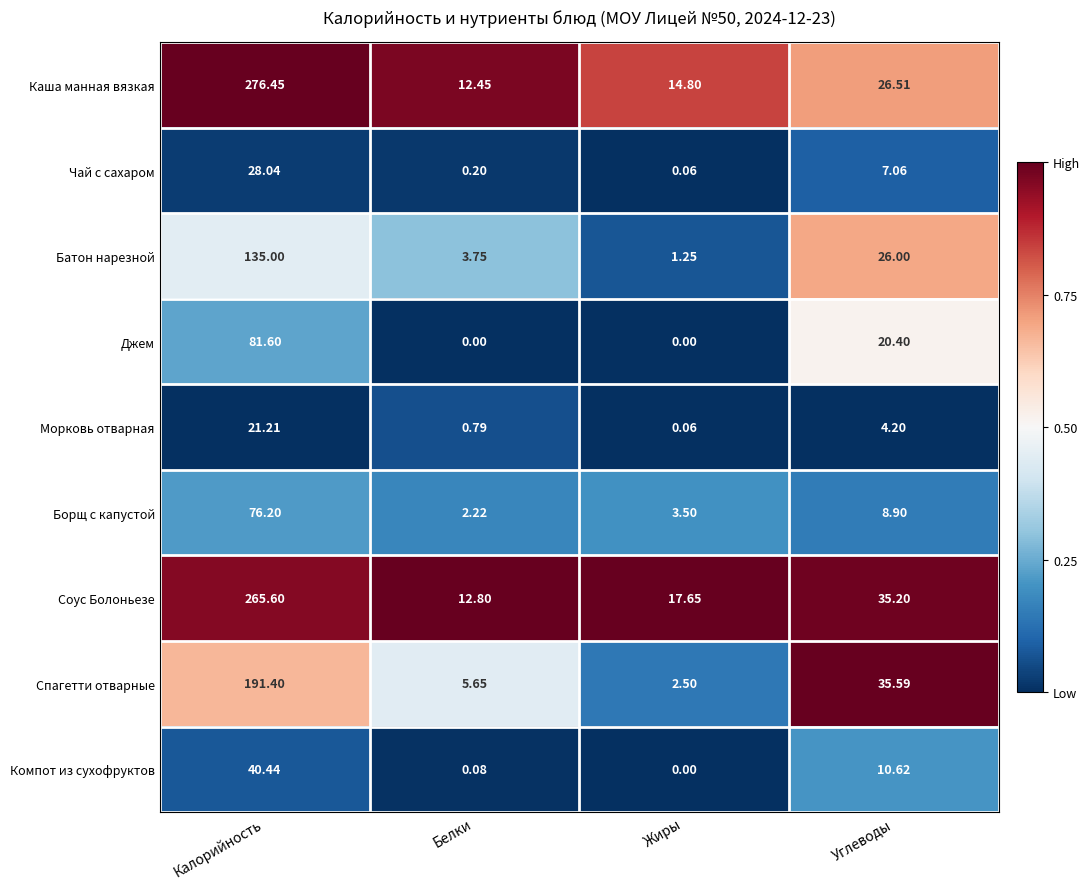

At which category is the sum across all series the highest?

Калорийность